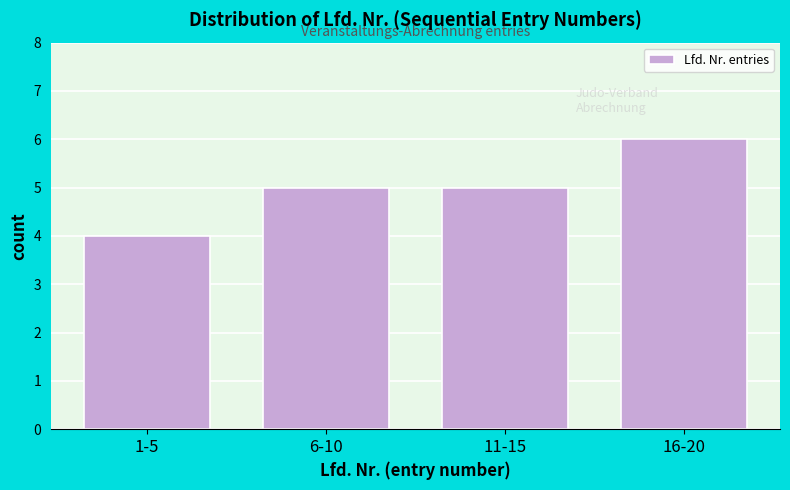

Reading right to left, list all the values displayed in this chart.

6	5	5	4